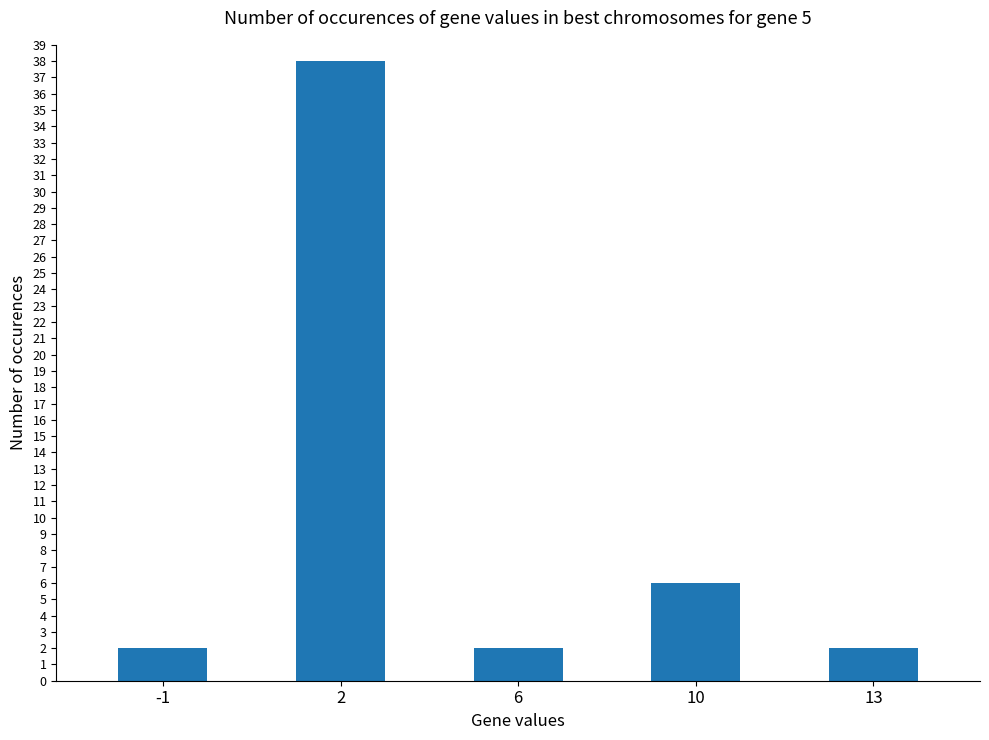

The chart shows a value of 2 at 13. True or false?

True